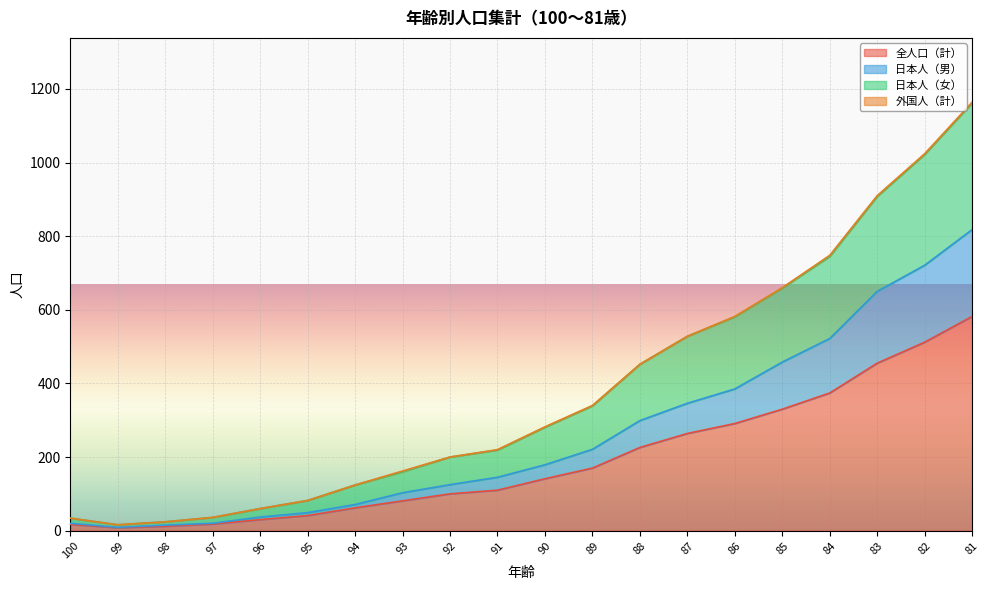

Which category has the highest value in the 全人口（計） series?

81